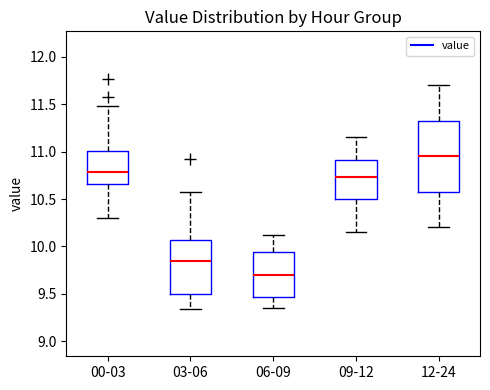

Where is the lower edge of the box for 09-12 on the y-axis? The values are not printed on the chart, so give them approximately, as read against the axis.

10.50